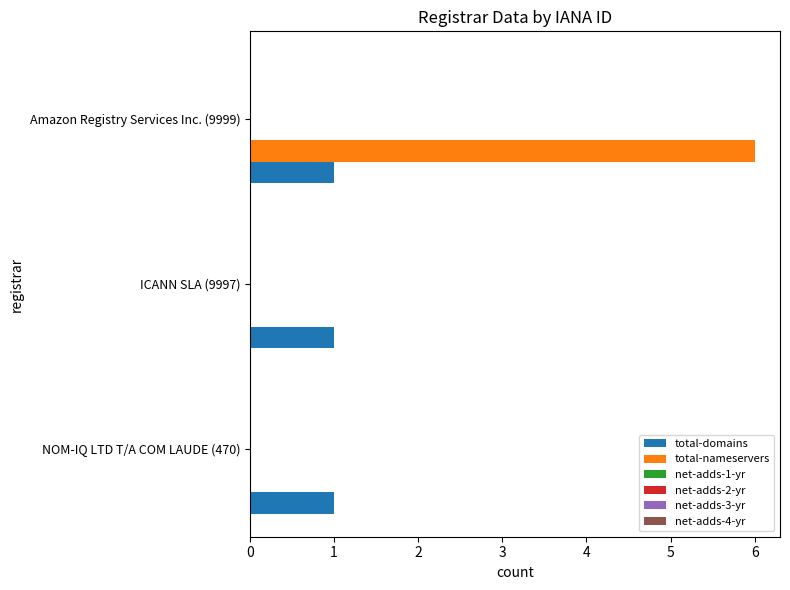

Which series has the largest total across all categories?

total-nameservers